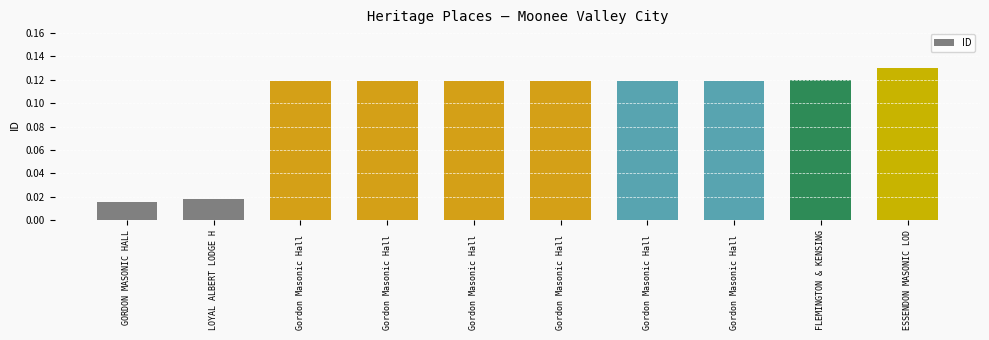

The value at Gordon Masonic Hall  is 0.1. True or false?

True